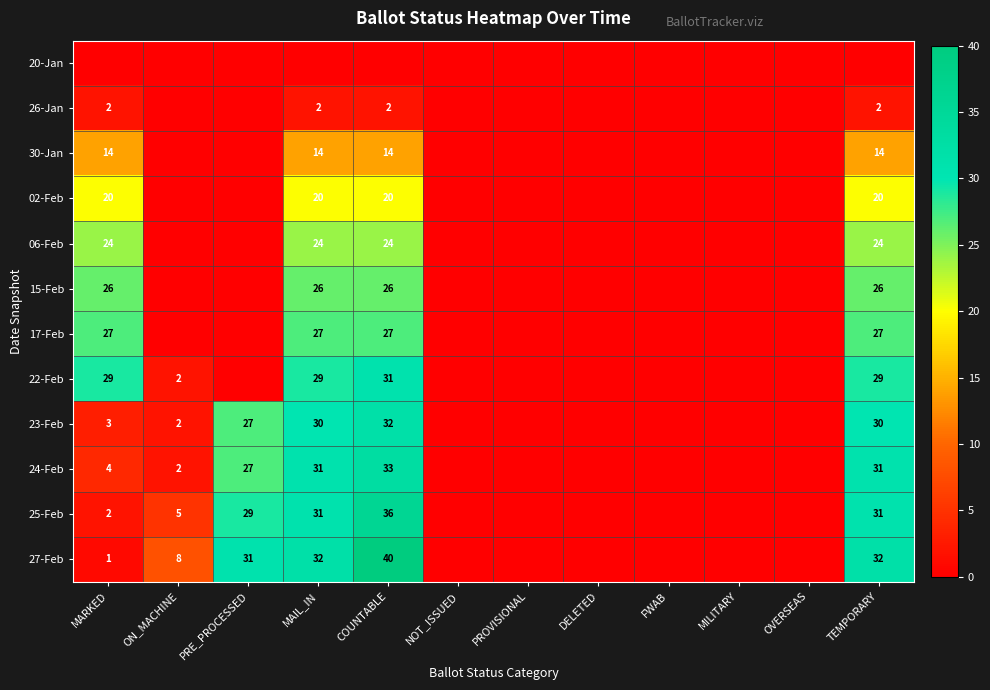

The value of 23-Feb at ON_MACHINE is 3. True or false?

False